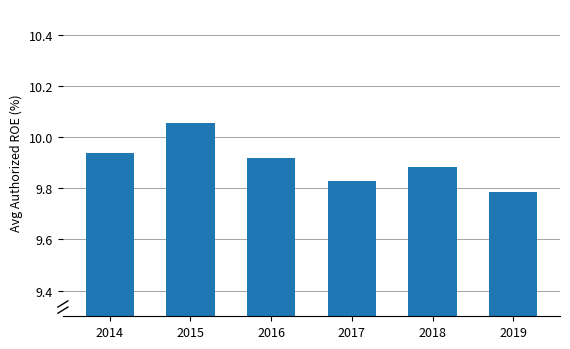

How many bars are there in total?

6